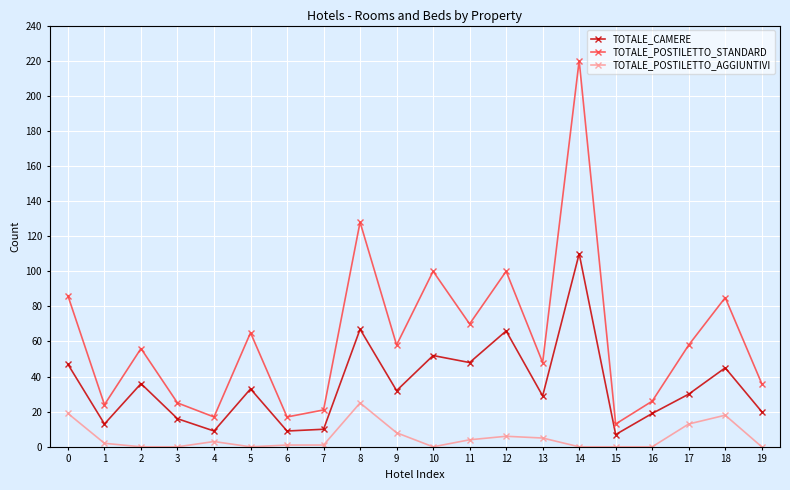

What is the maximum value shown in the chart?

220